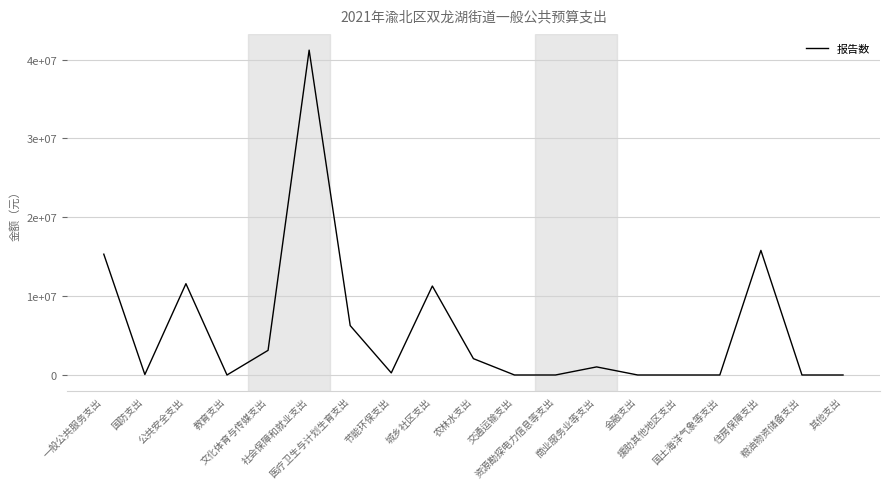

Is this an area chart (filled region under the line)?

No